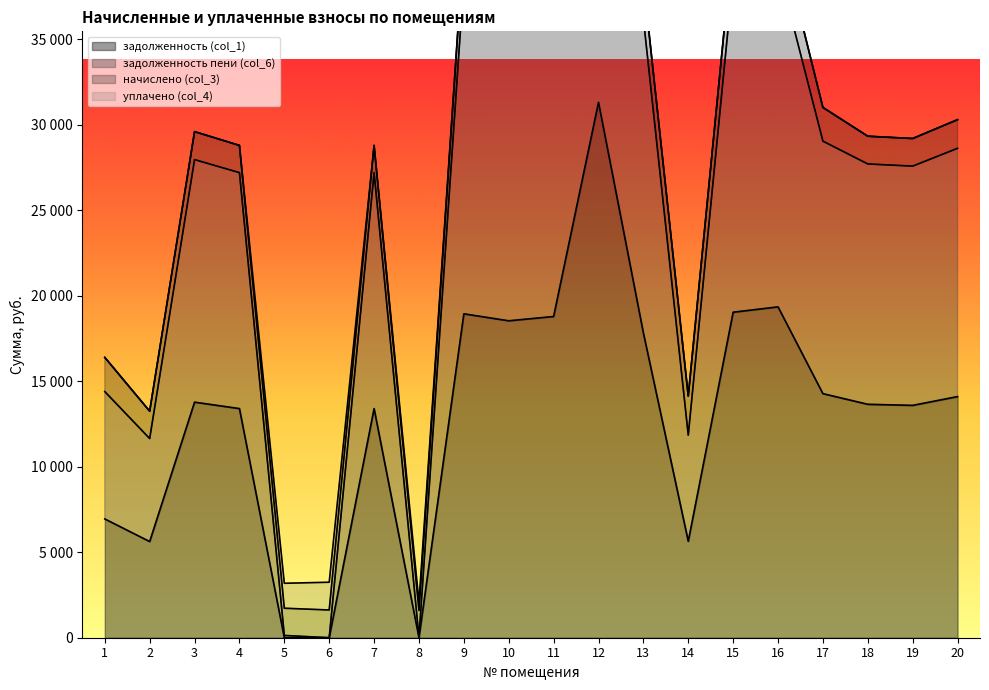

What is the spread (max minus min) of values at 8?

29.8